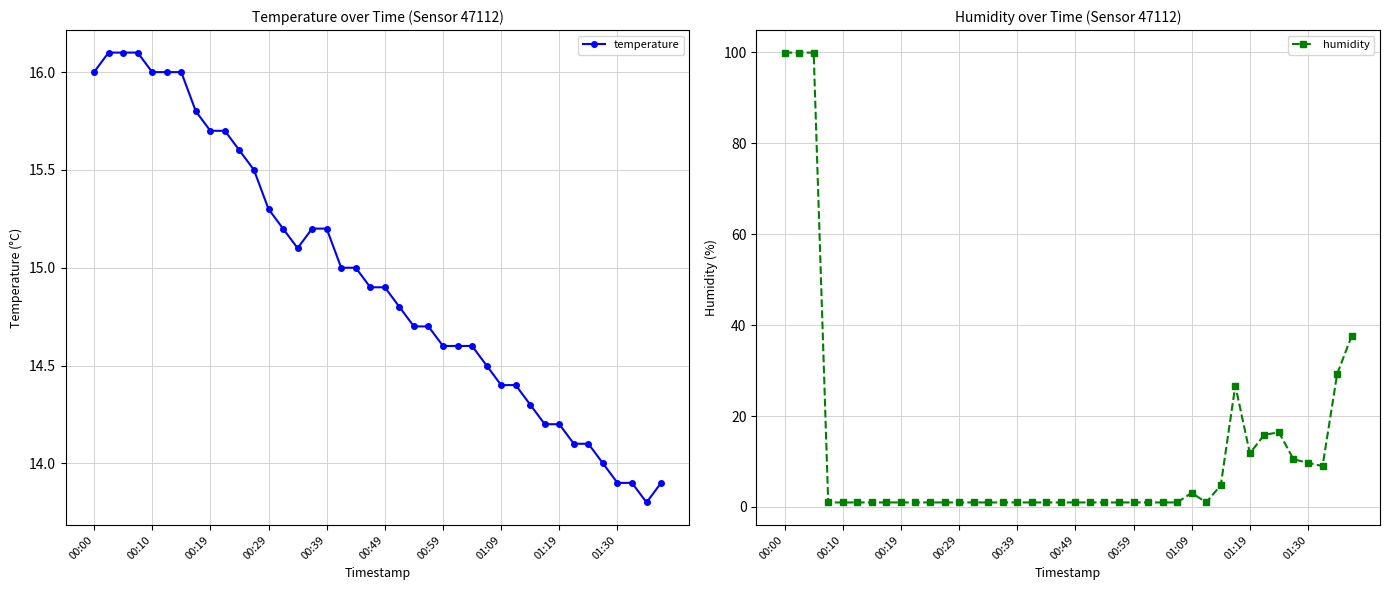

What is the spread (max minus min) of values at 00:00?

83.9